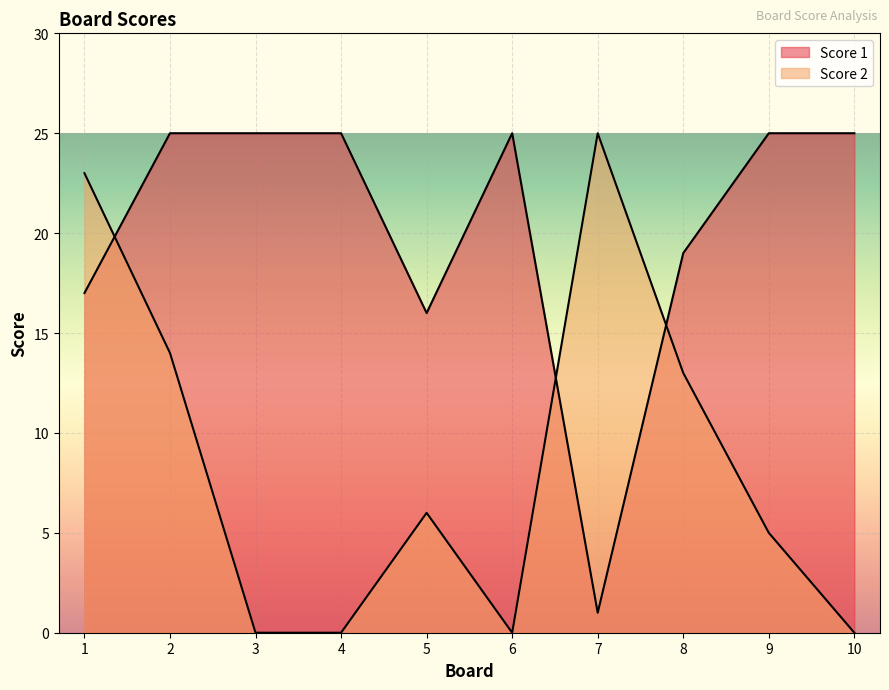

Which category has the highest value in the Score 1 series?

2